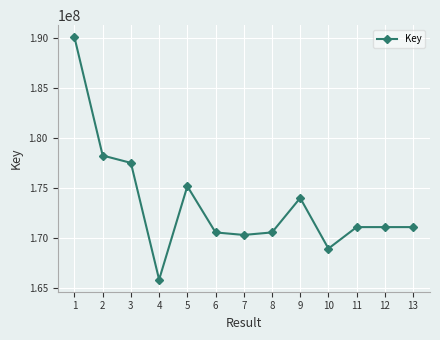

The value at 8 is 277867844. True or false?

False